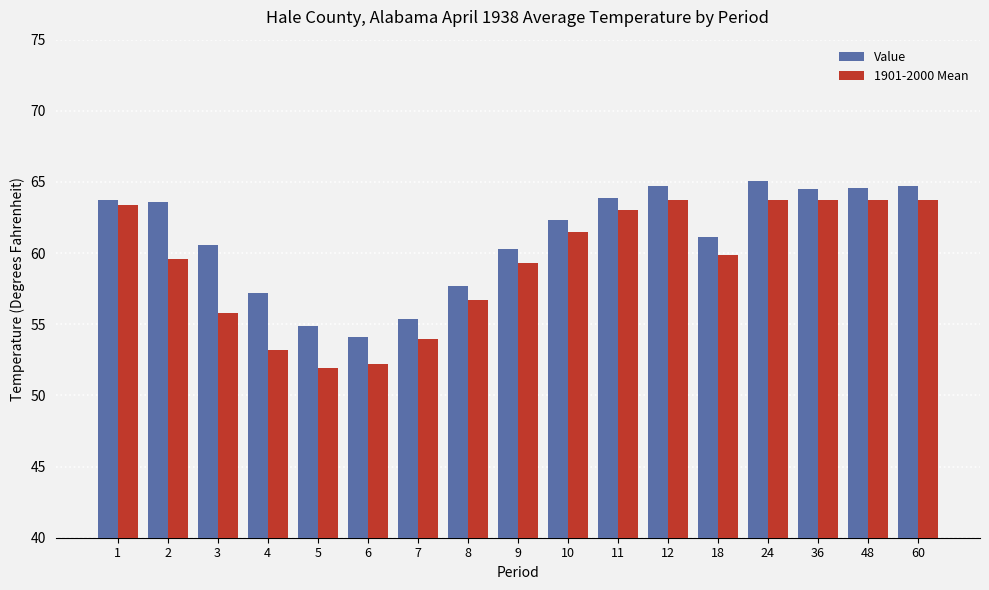

At 18, list the series in order from largest to smallest.

Value, 1901-2000 Mean